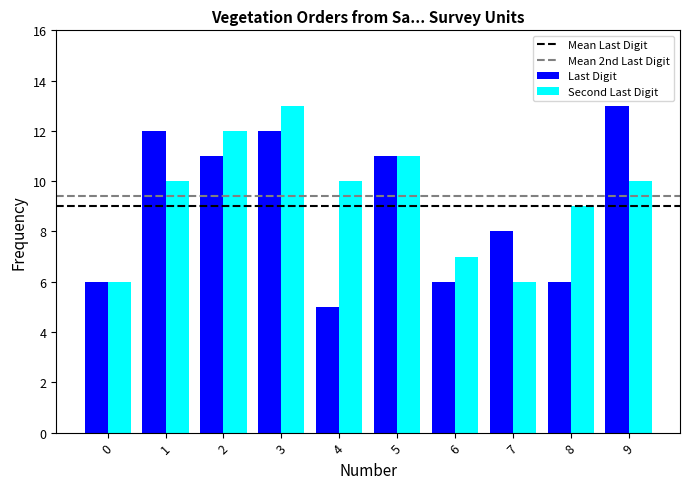

What is the greatest value displayed?

13